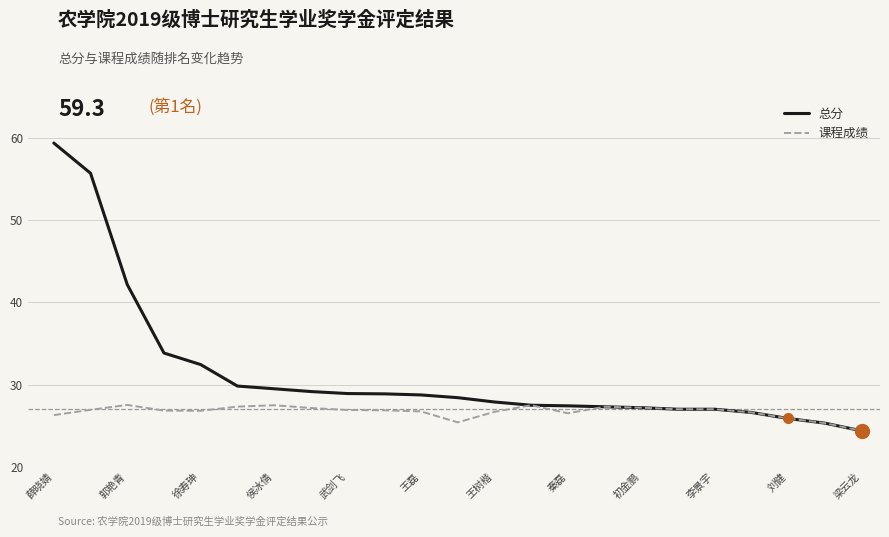

Which series has the widest spread of values?

总分